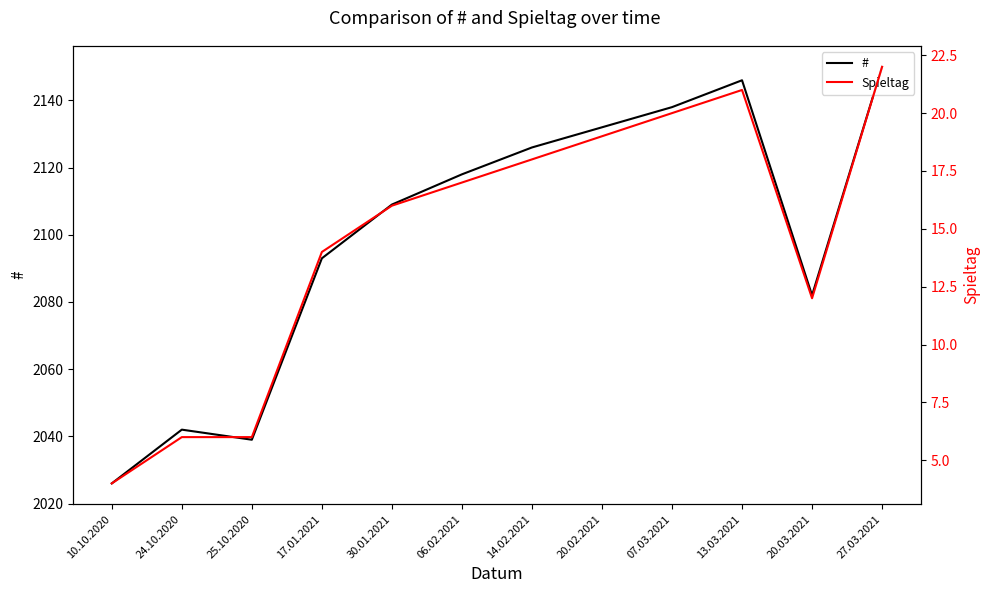

Does the chart display data point markers on the line(s)?

No